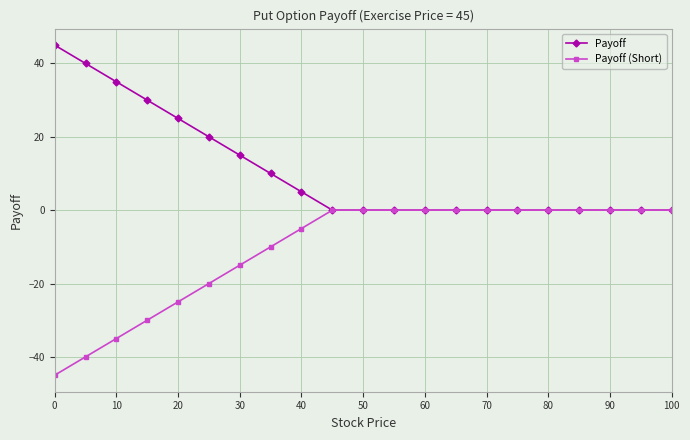

At how many categories does at least one series exceed 11?

7